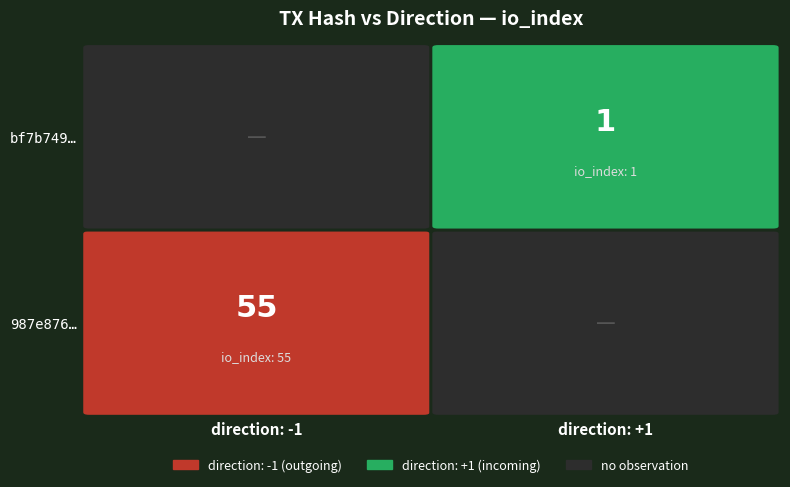

What is the sum of the 987e87661282d1ef9d868fc764be54612490bef values at direction and io_index?

54